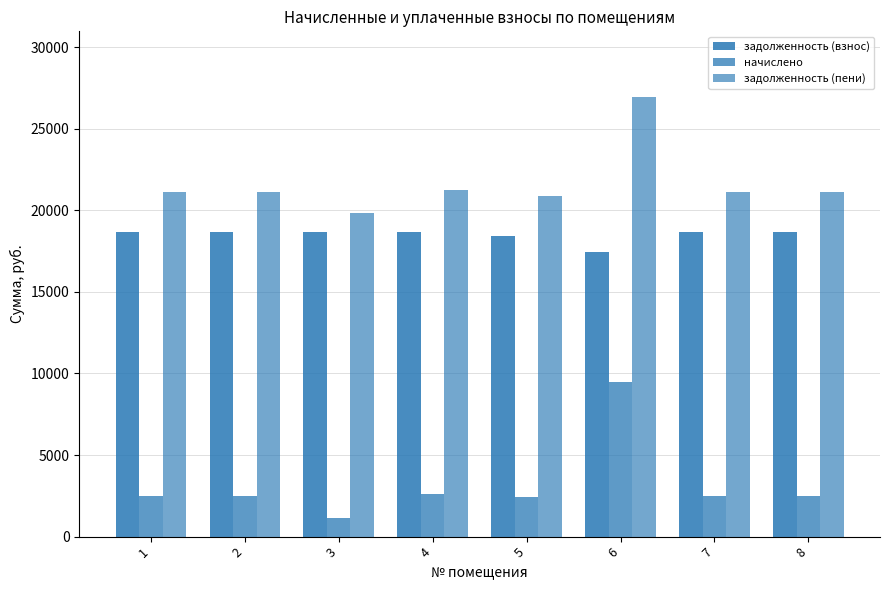

Rank the categories by задолженность (пени) value from lowest to highest.

3, 5, 1, 2, 7, 8, 4, 6